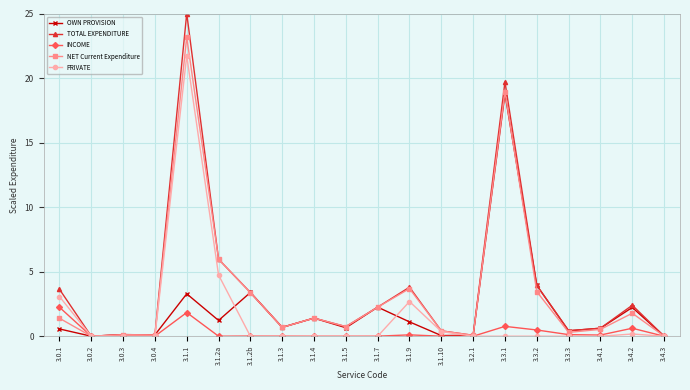

What is the difference between the TOTAL EXPENDITURE values at 3.2.1 and 3.1.9?

3.7